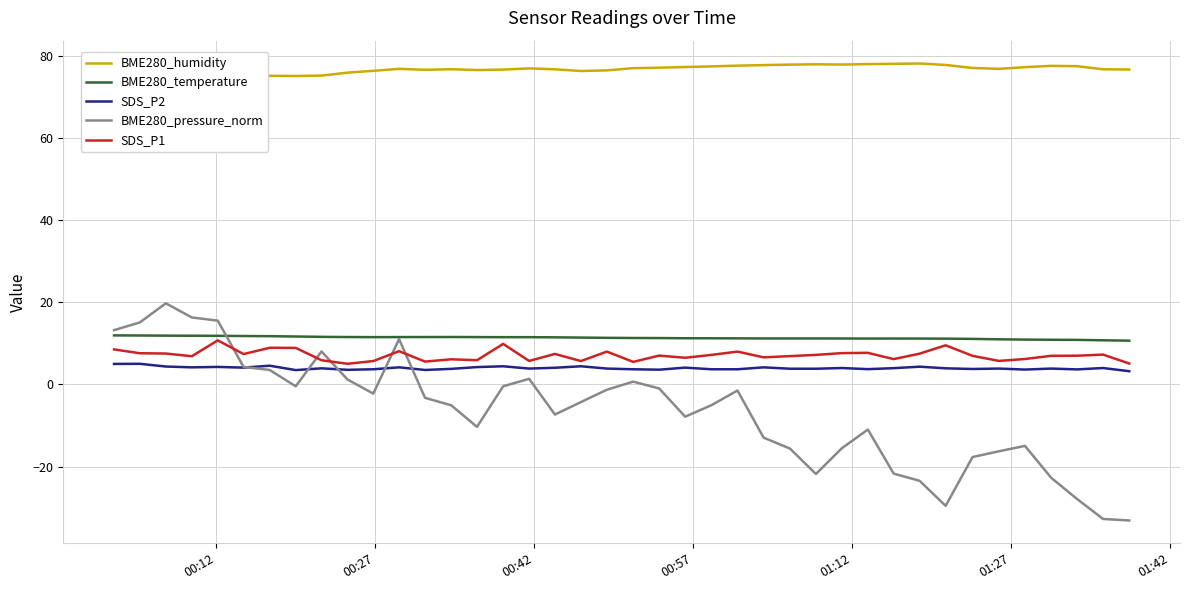

What is the minimum value for BME280_temperature?

10.7